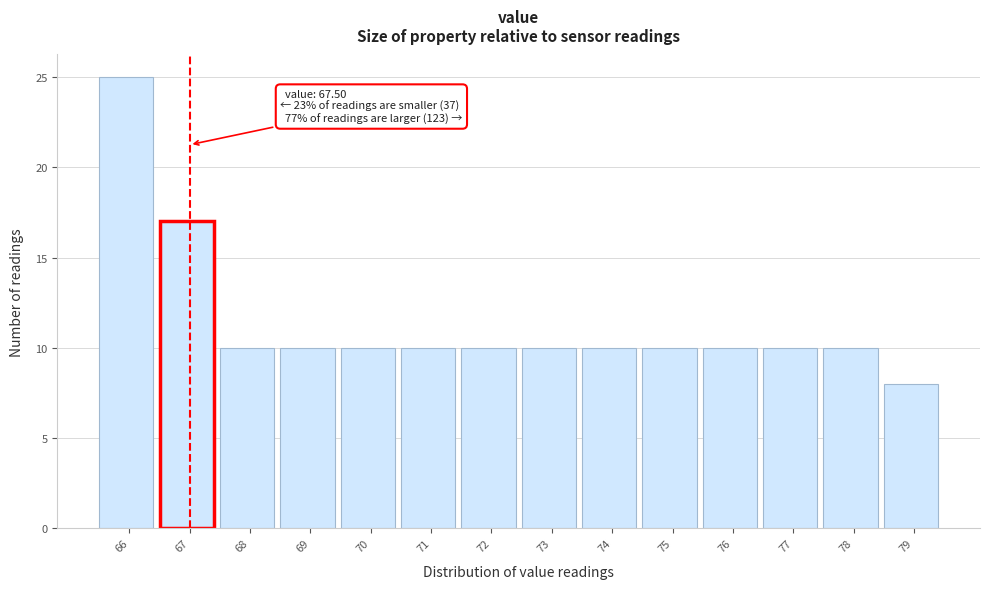

Reading left to right, list all the values displayed in this chart.

66=25	67=17	68=10	69=10	70=10	71=10	72=10	73=10	74=10	75=10	76=10	77=10	78=10	79=8